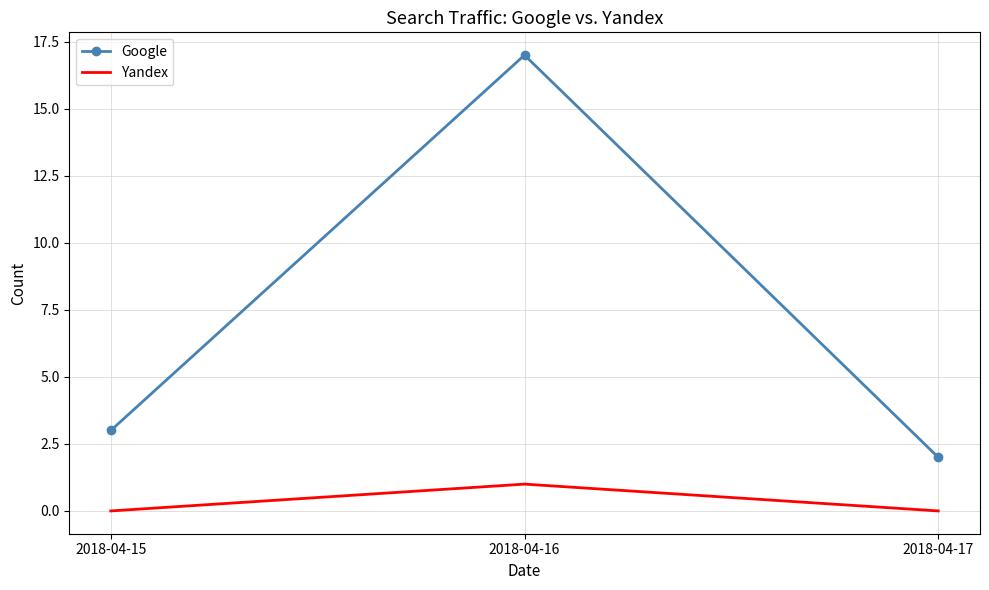

List the labels in order of Google value, largest first.

2018-04-16, 2018-04-15, 2018-04-17